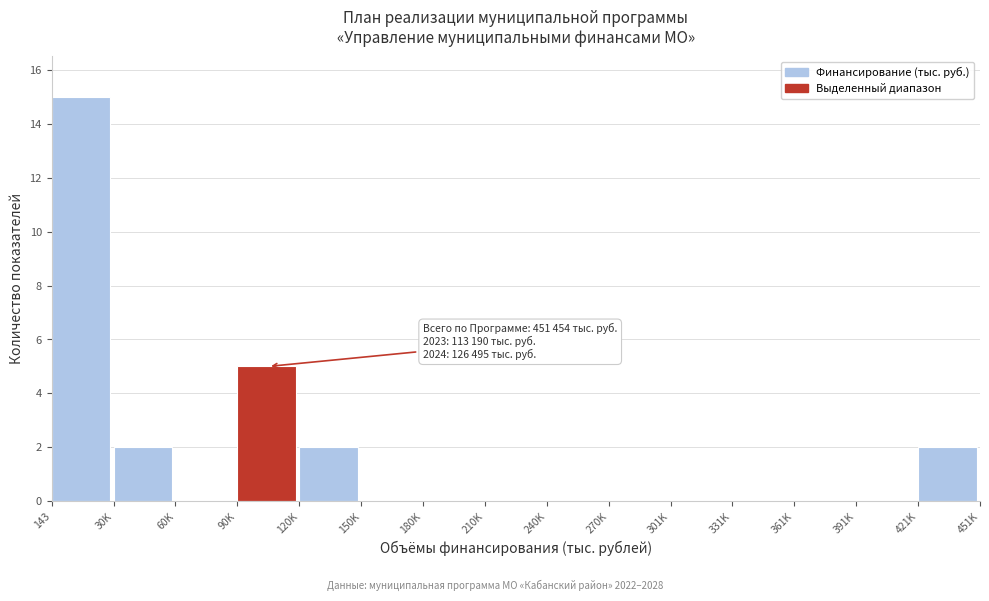

Reading right to left, list all the values displayed in this chart.

421K=2	391K=0	361K=0	331K=0	301K=0	270K=0	240K=0	210K=0	180K=0	150K=0	120K=2	90K=5	60K=0	30K=2	143=15